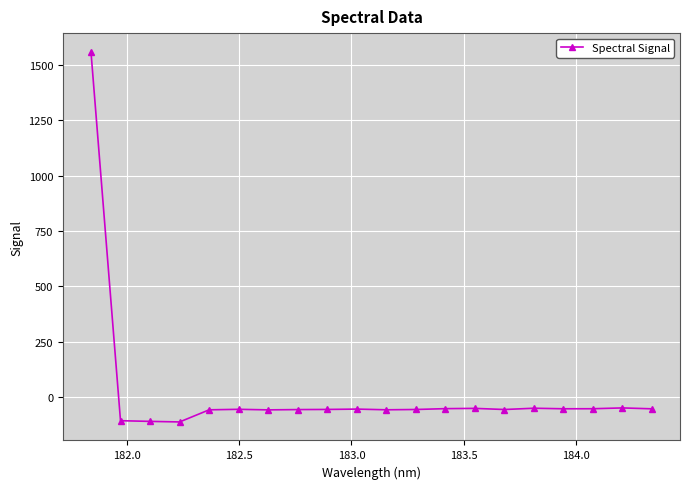

What is the difference between the second highest and minimum values?

63.3